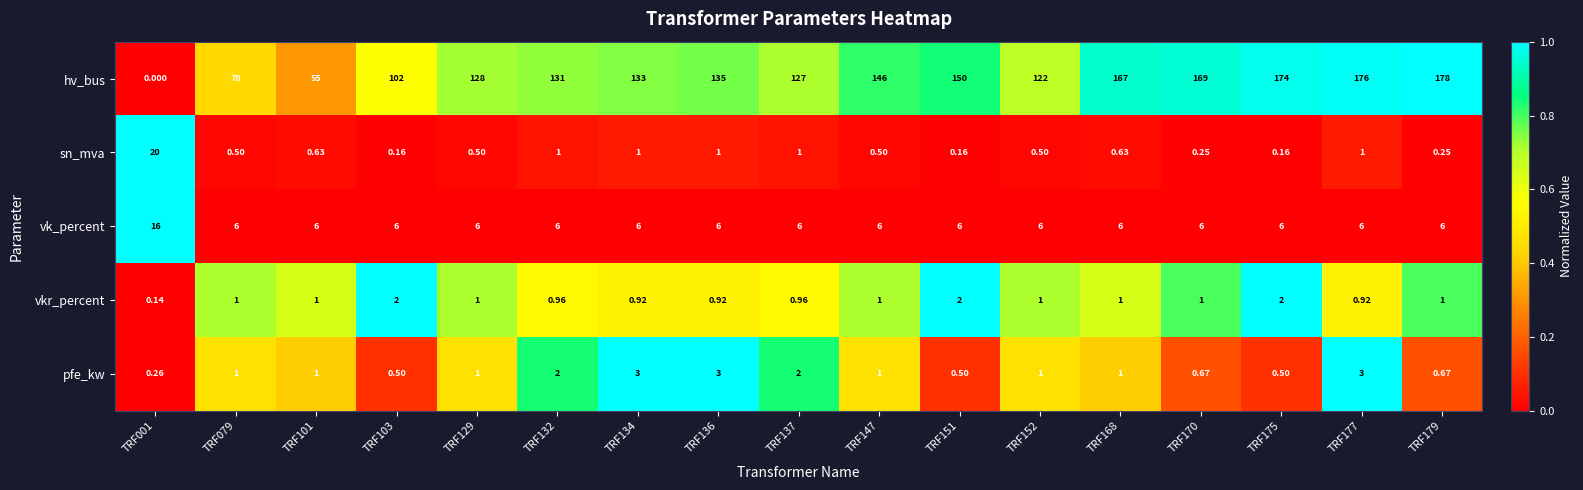

Which label corresponds to the largest value in the chart?

TRF179